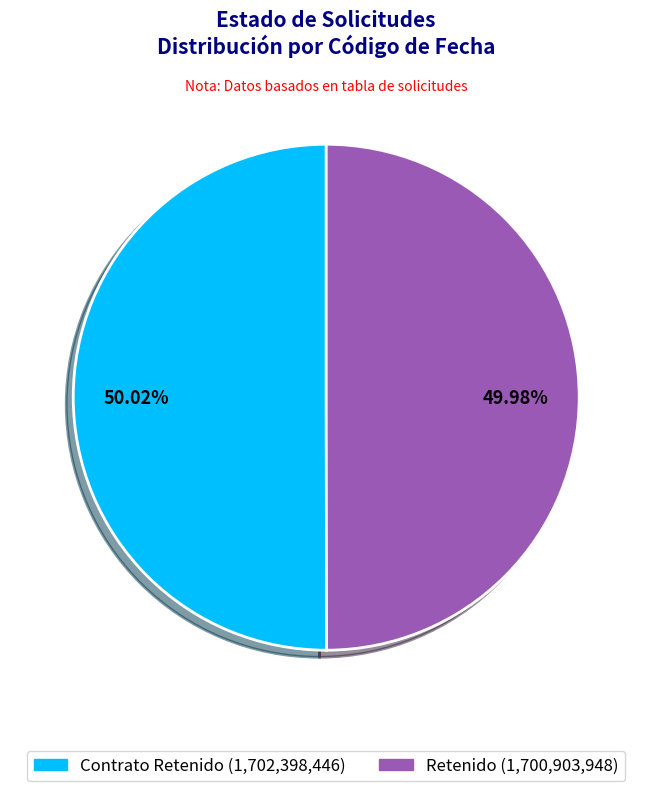

What is the ratio of the value at Contrato Retenido (1,702,398,446) to the value at Retenido (1,700,903,948)?

1.0